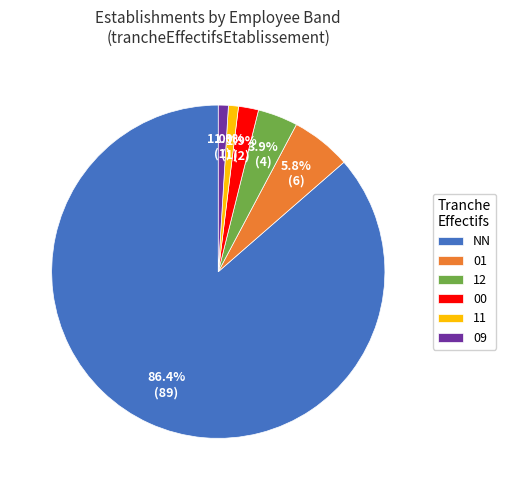

To the nearest percent, what is the difference between the 12 and 11 slice percentages?

3%